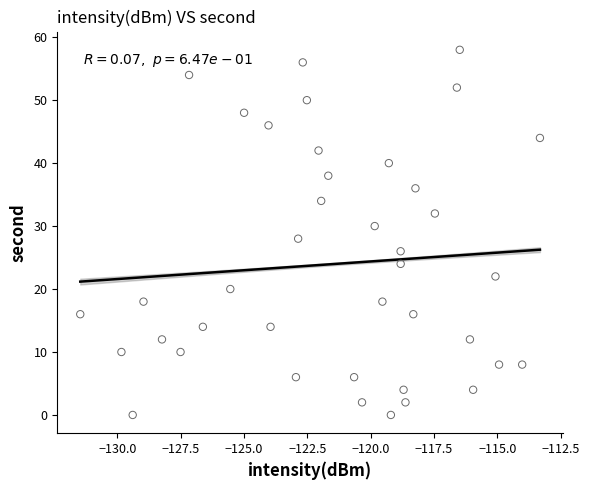

What is the range of Y values (max minus min)?

58